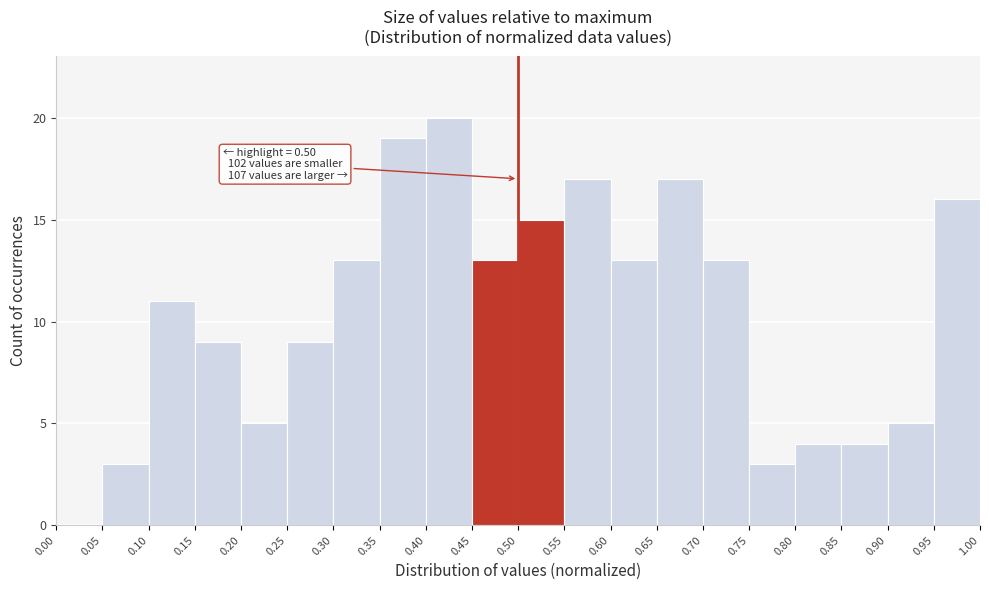

Over which range of the x-axis is the bar tallest?

0.40 to 0.45